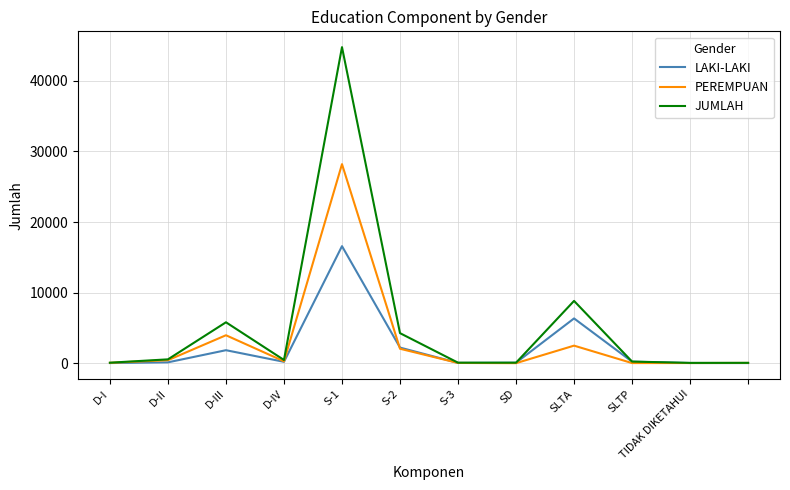

What is the maximum value shown in the chart?

44783